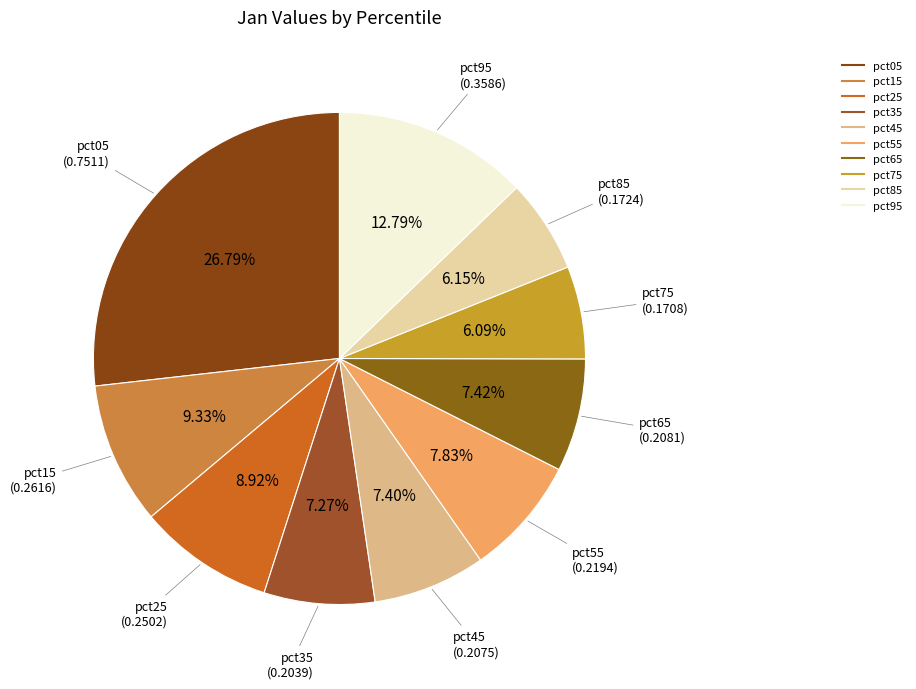

Rank the categories by value from highest to lowest.

pct05, pct95, pct15, pct25, pct55, pct65, pct45, pct35, pct85, pct75